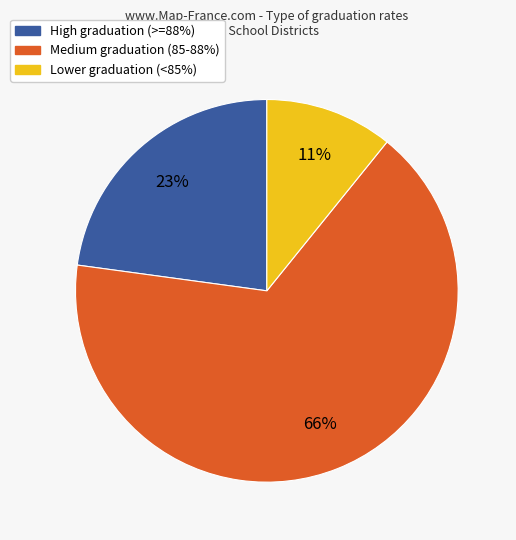

To the nearest percent, what is the average slice percentage?

33%